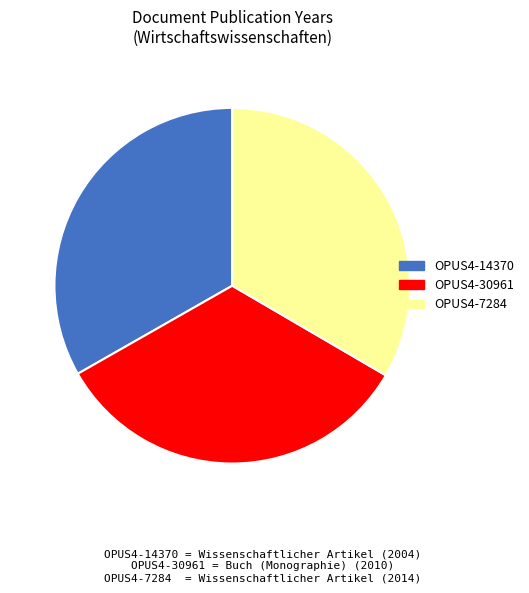

Is there any slice that represents more than half of the pie?

No